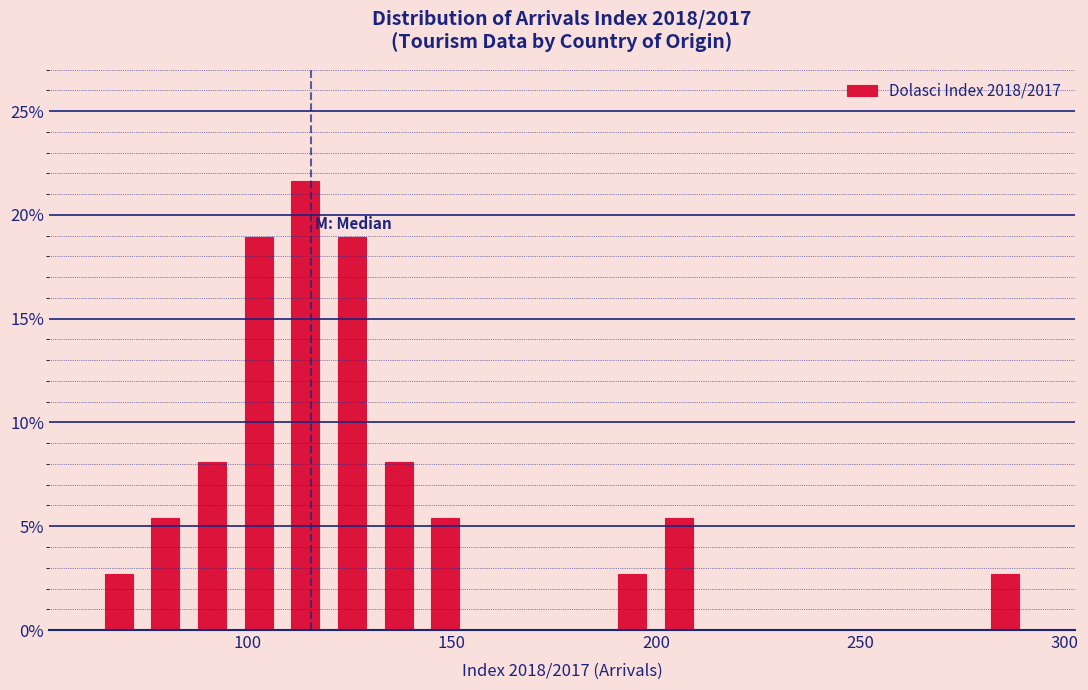

Around what value on the x-axis is the tallest bar? Give the approximate position of its centre, as read against the axis.

115